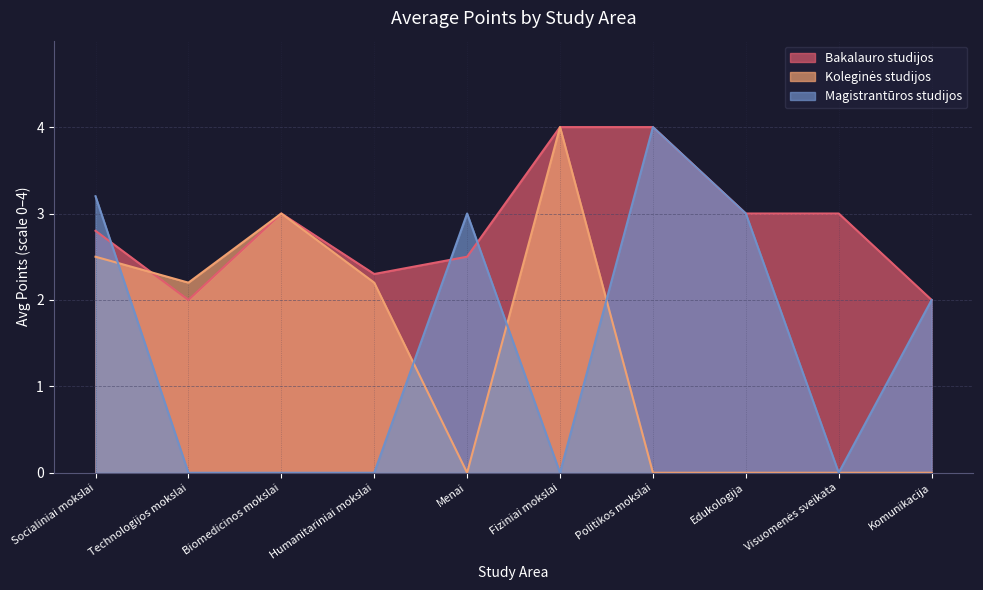

What is the difference between the maximum and minimum values?

4